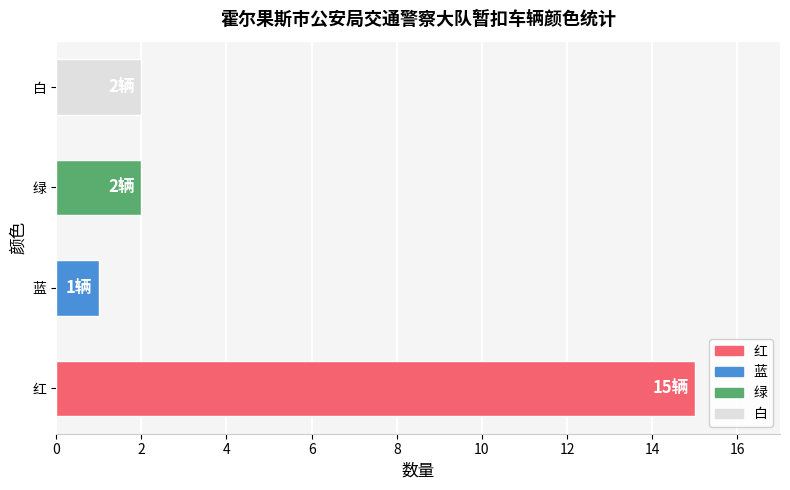

What is the difference between the values at 红 and 白?

13